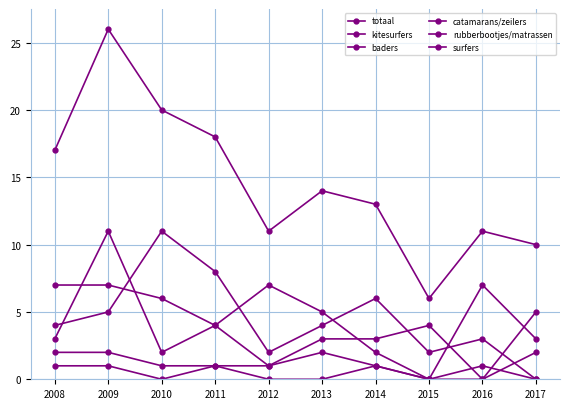

Reading left to right, extract all data points from this chart.

totaal: 2008=17	2009=26	2010=20	2011=18	2012=11	2013=14	2014=13	2015=6	2016=11	2017=10
kitesurfers: 2008=4	2009=5	2010=11	2011=8	2012=2	2013=4	2014=6	2015=2	2016=3	2017=0
baders: 2008=3	2009=11	2010=2	2011=4	2012=1	2013=3	2014=3	2015=4	2016=0	2017=5
catamarans/zeilers: 2008=7	2009=7	2010=6	2011=4	2012=7	2013=5	2014=2	2015=0	2016=7	2017=3
rubberbootjes/matrassen: 2008=2	2009=2	2010=1	2011=1	2012=1	2013=2	2014=1	2015=0	2016=0	2017=2
surfers: 2008=1	2009=1	2010=0	2011=1	2012=0	2013=0	2014=1	2015=0	2016=1	2017=0